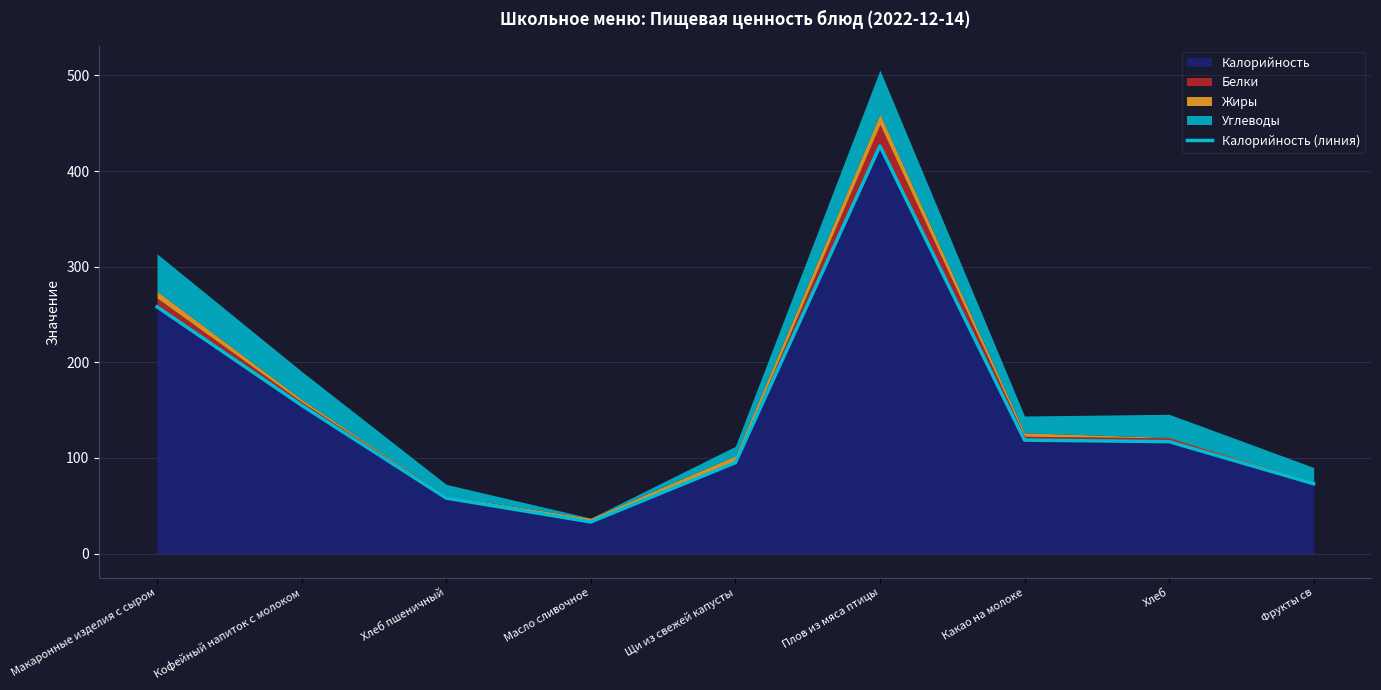

Which label corresponds to the largest value in the chart?

Плов из мяса птицы